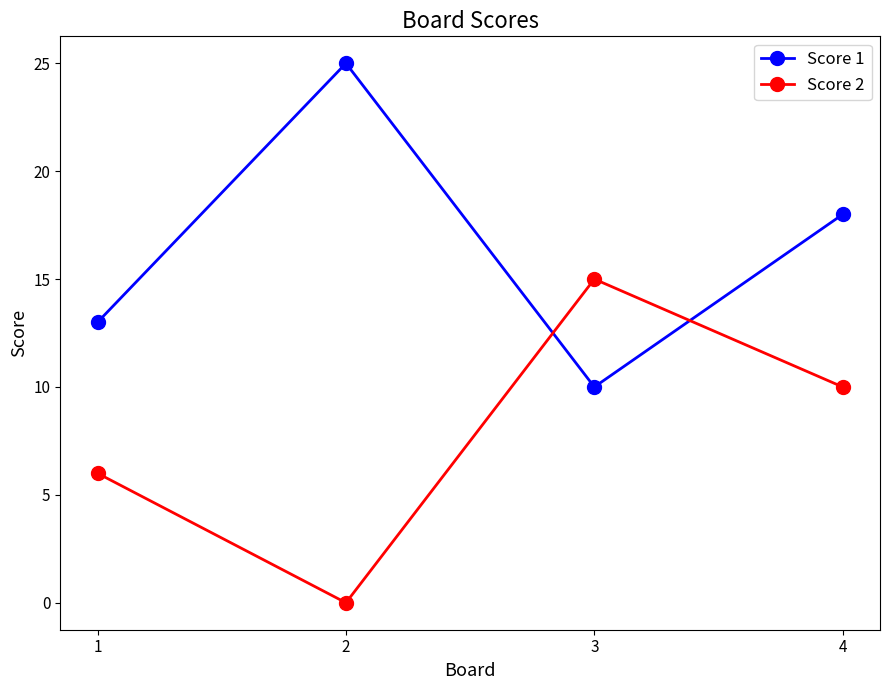

Reading left to right, what are all the values shown in this chart?

Score 1: 13	25	10	18
Score 2: 6	0	15	10